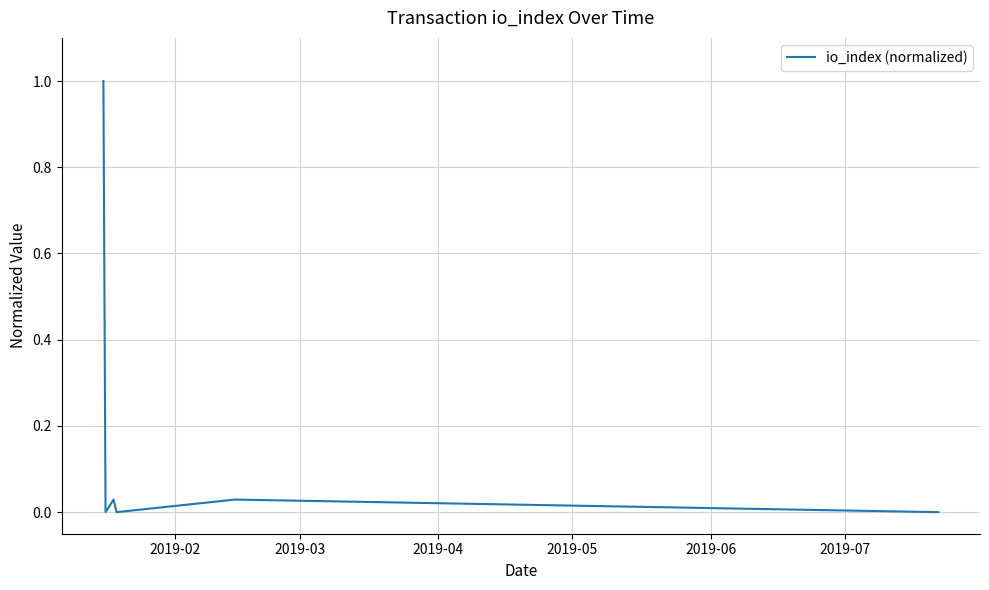

What is the difference between the maximum and second lowest values?

1.0